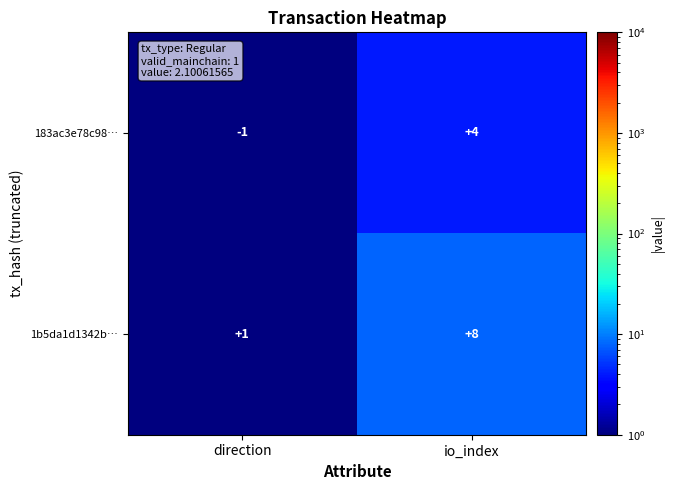

What is the sum of all 1b5da1d1342b… values?

9